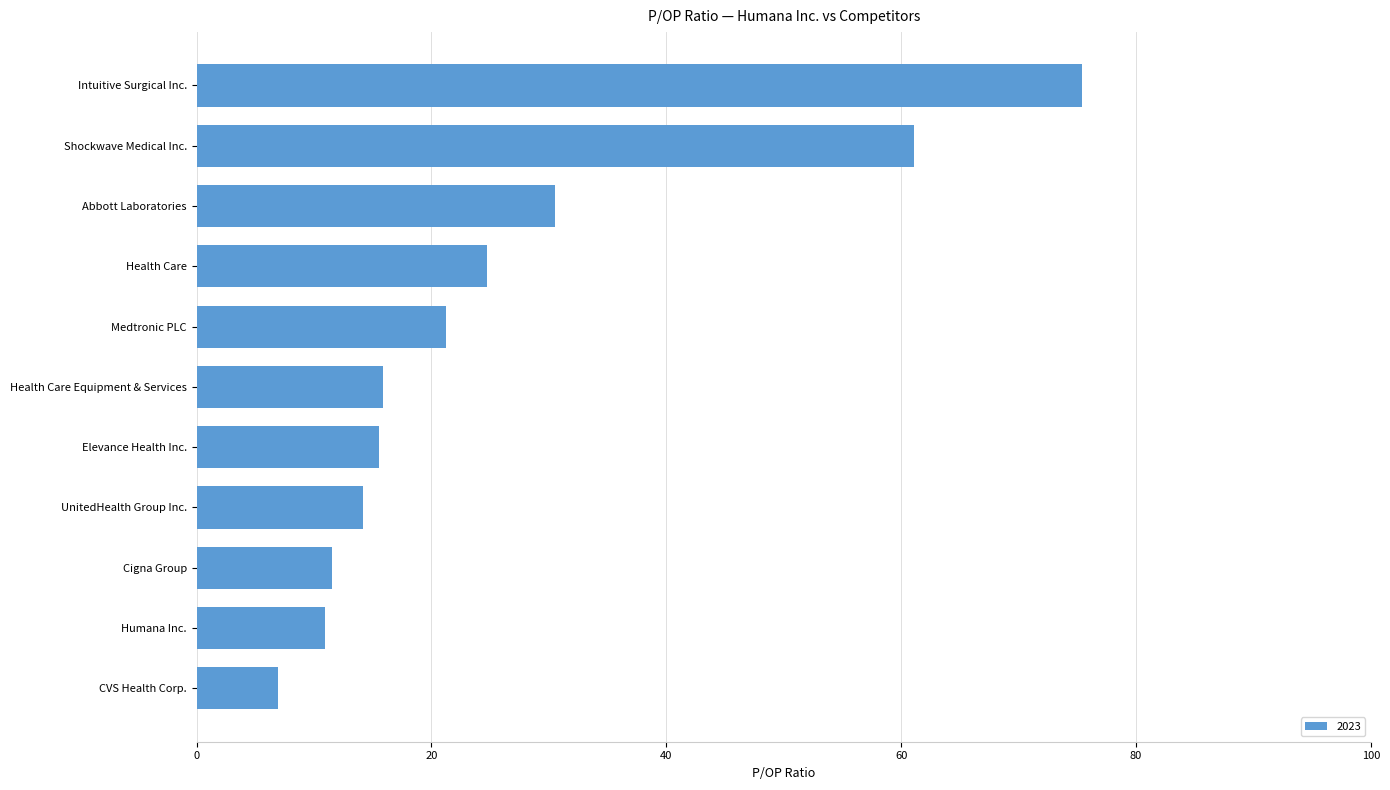

What is the approximate value at Humana Inc.?

10.9